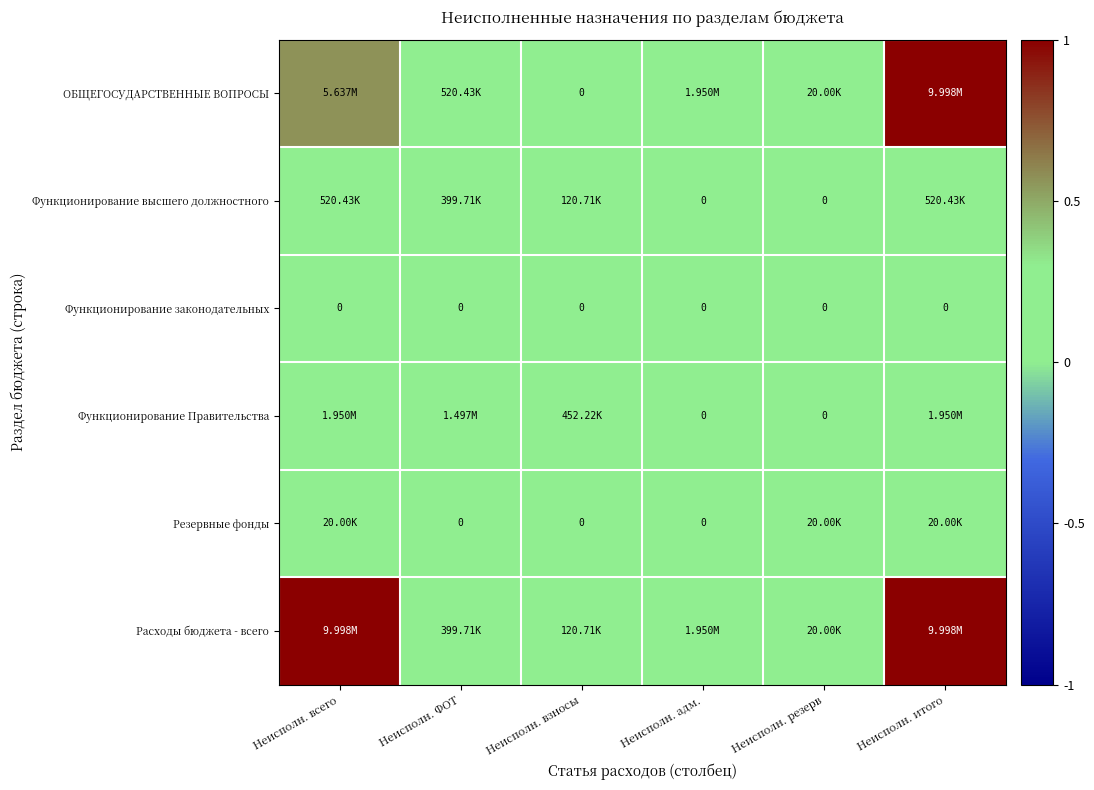

Which category has the highest value in the Функционирование законодательных series?

Неисполн. всего